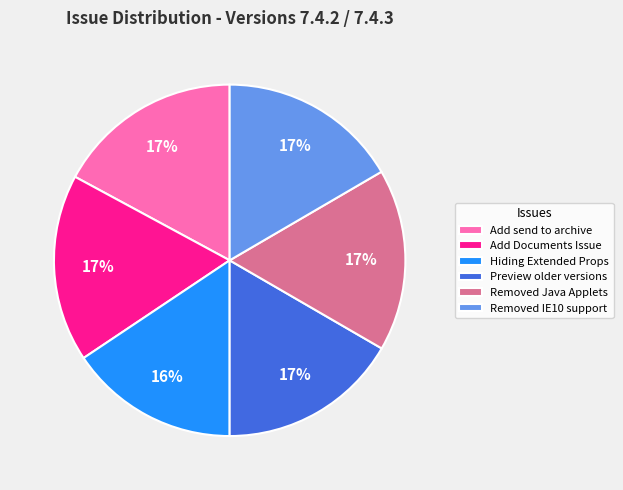

To the nearest percent, what is the average slice percentage?

17%